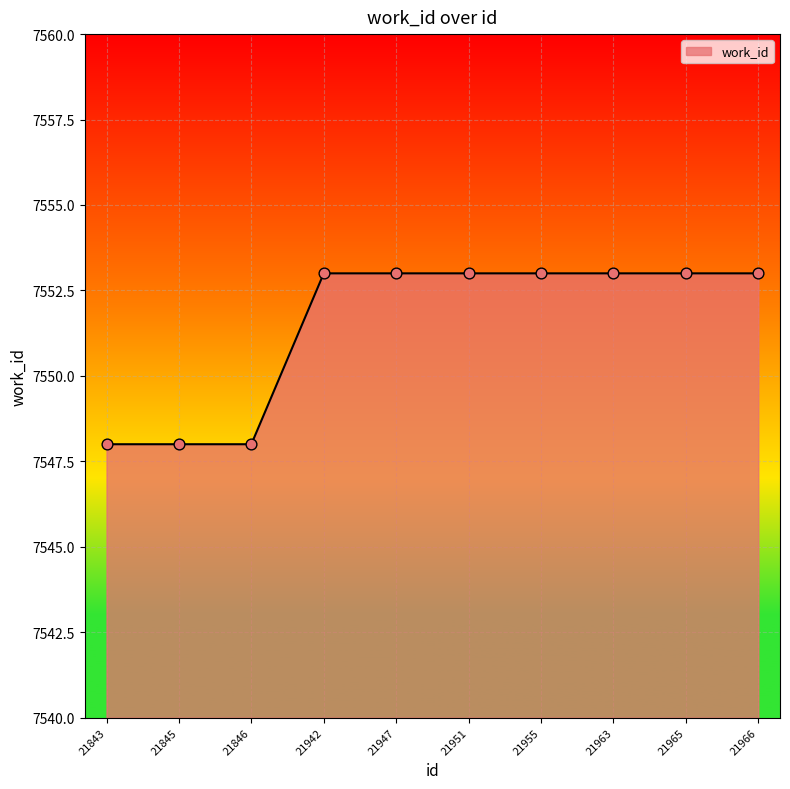

Approximately how many times larger is the value at 21947 compared to 21951?

1.0